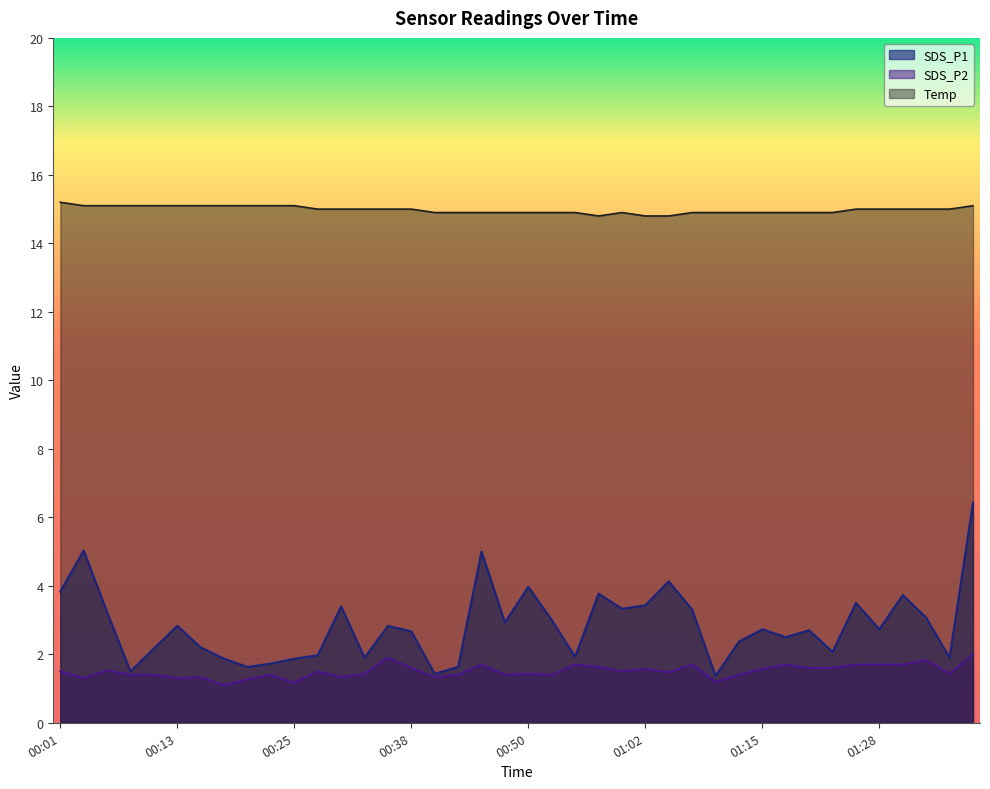

At how many categories does at least one series exceed 14?

40